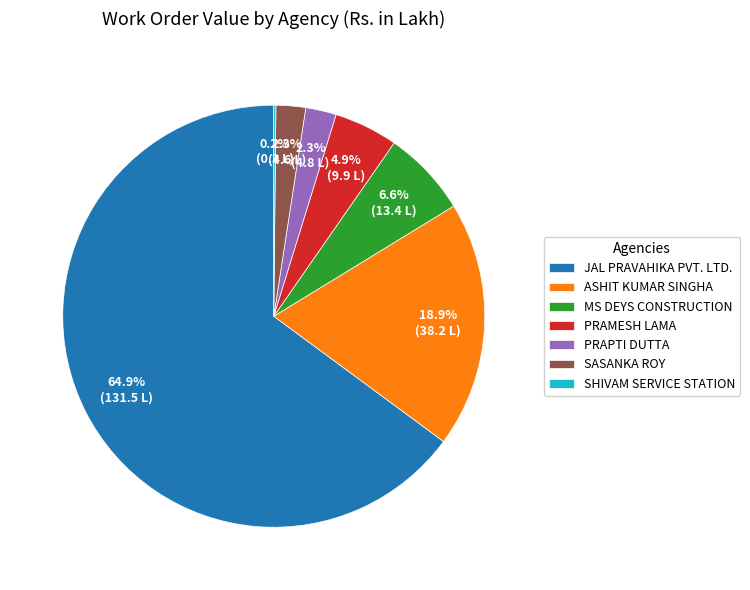

Which has a higher value, SASANKA ROY or ASHIT KUMAR SINGHA?

ASHIT KUMAR SINGHA